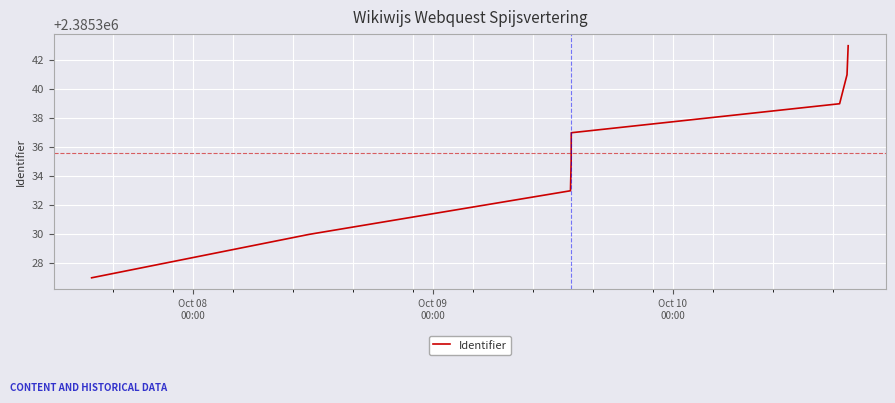

What is the average value?

2385336